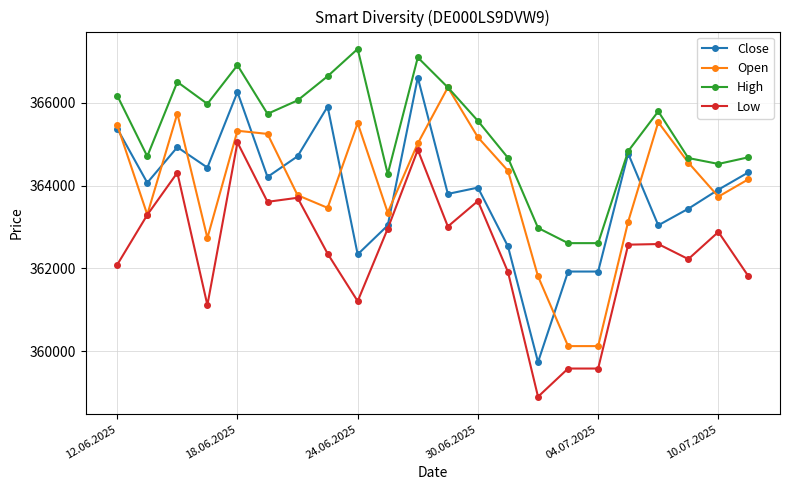

List the series in order of their peak value, highest first.

High, Close, Open, Low